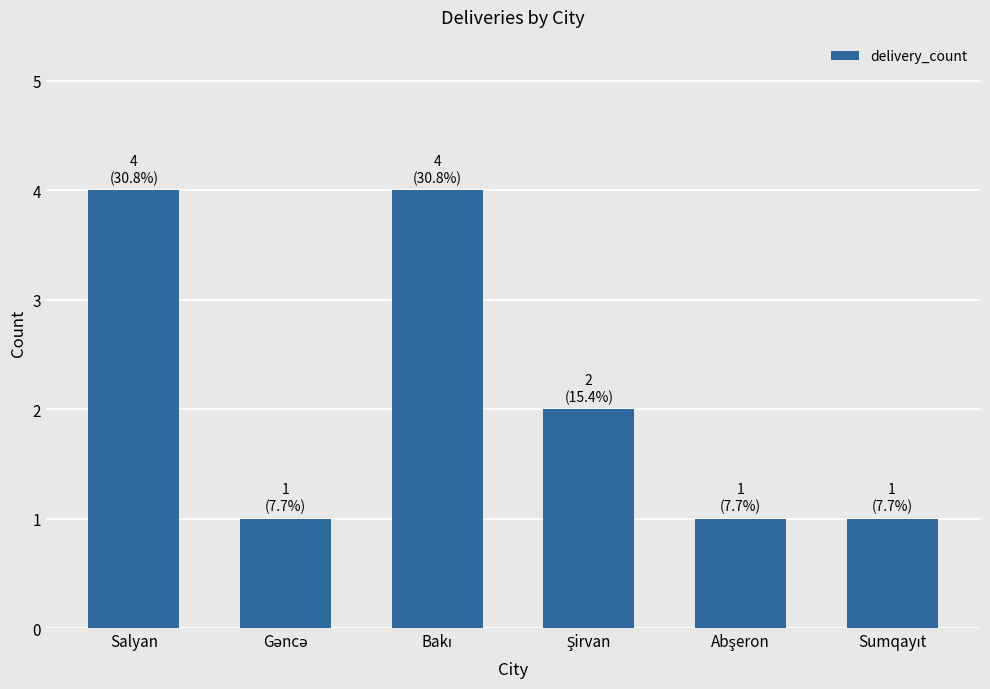

The chart shows a value of 6 at Salyan. True or false?

False